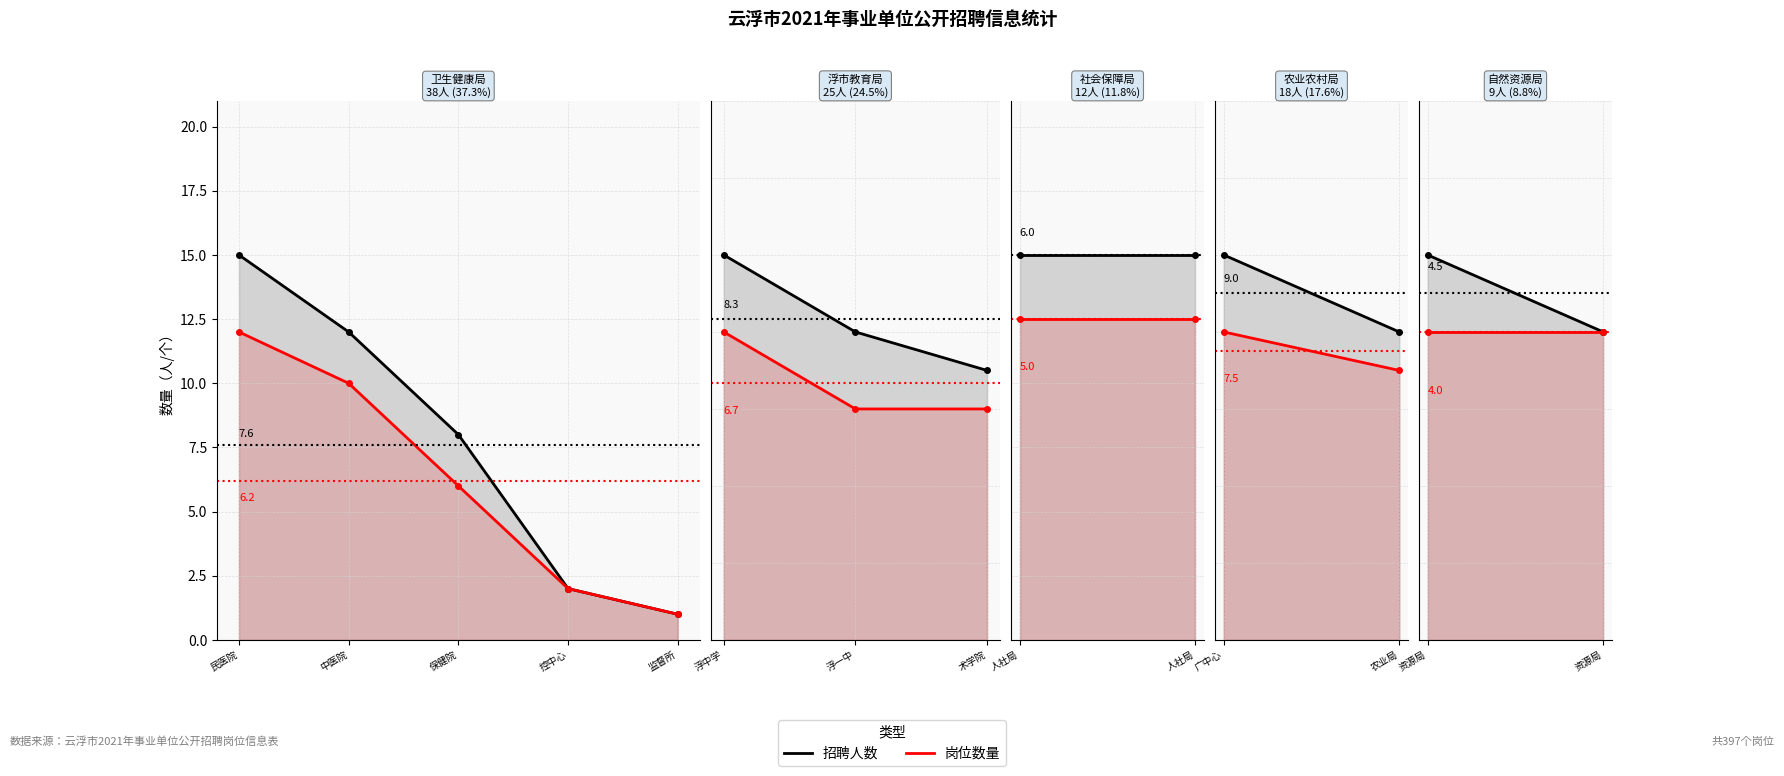

List the series in order of their peak value, lowest first.

岗位数量, 招聘人数